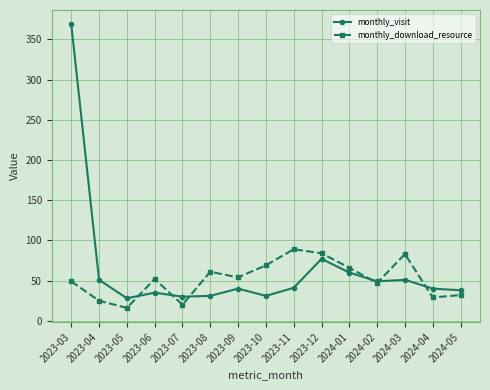

What are all the series names shown in the legend?

monthly_visit, monthly_download_resource